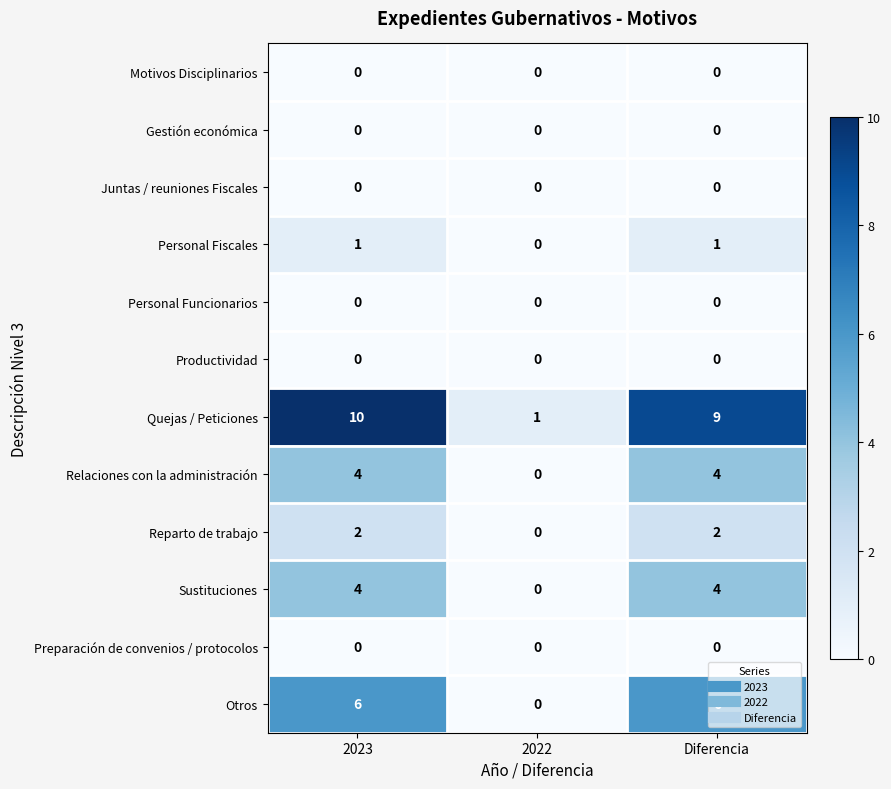

Which series has the largest total across all categories?

Quejas / Peticiones